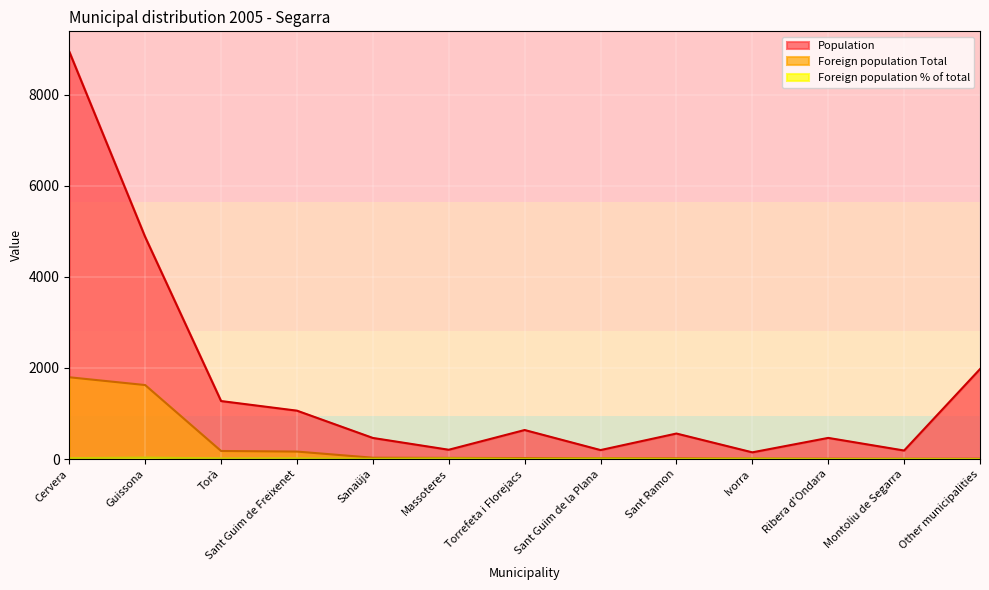

True or false: Foreign population pct of total has a value of 15.5 at Sant Guim de Freixenet.

True